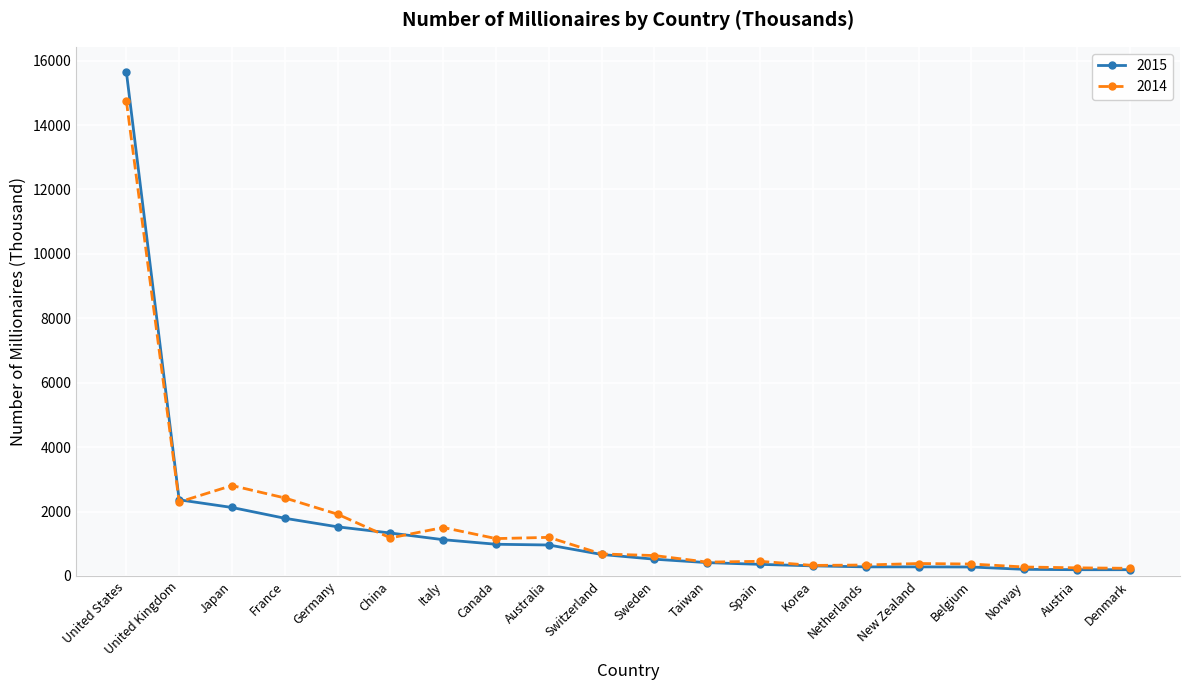

At which label does 2014 first exceed 683?

United States